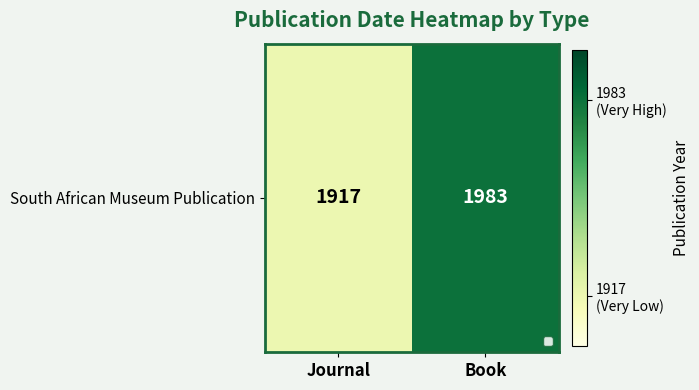

What is the difference between the values at Journal and Book?

66